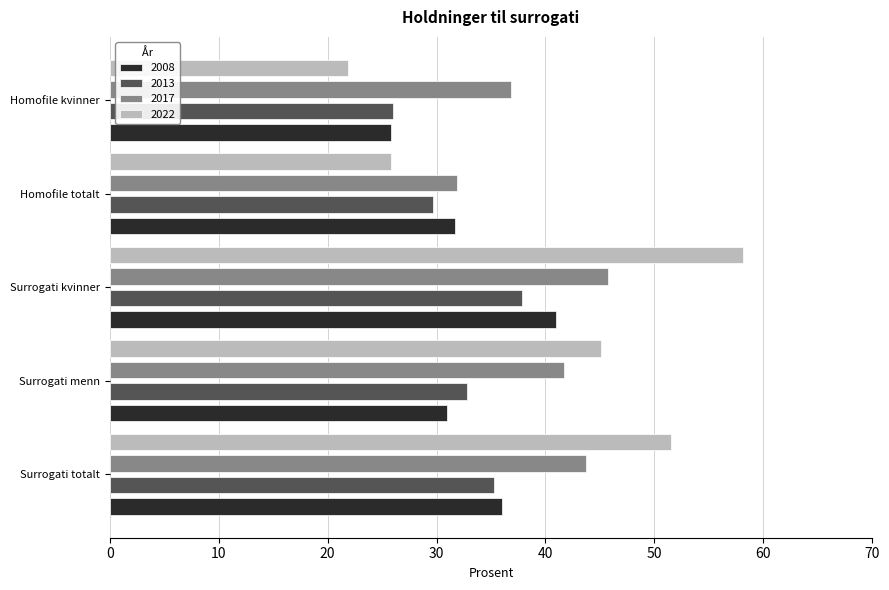

What is the total value across all series at Surrogati totalt?

166.5